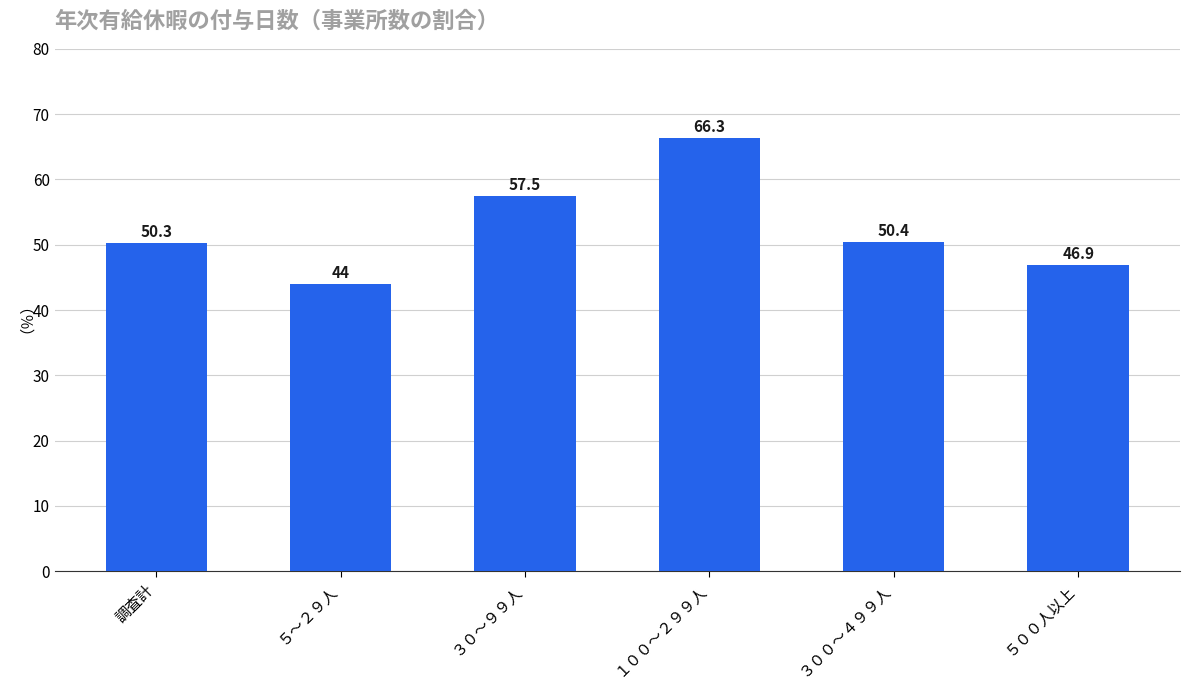

What position from the left is ３００～４９９人?

5